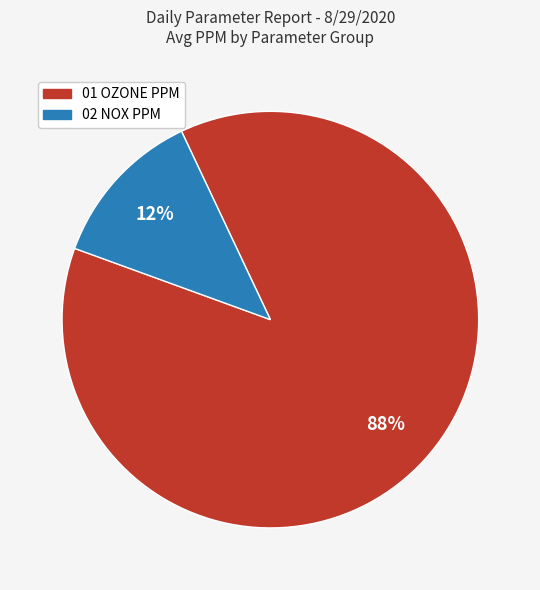

To the nearest percent, what is the average slice percentage?

50%